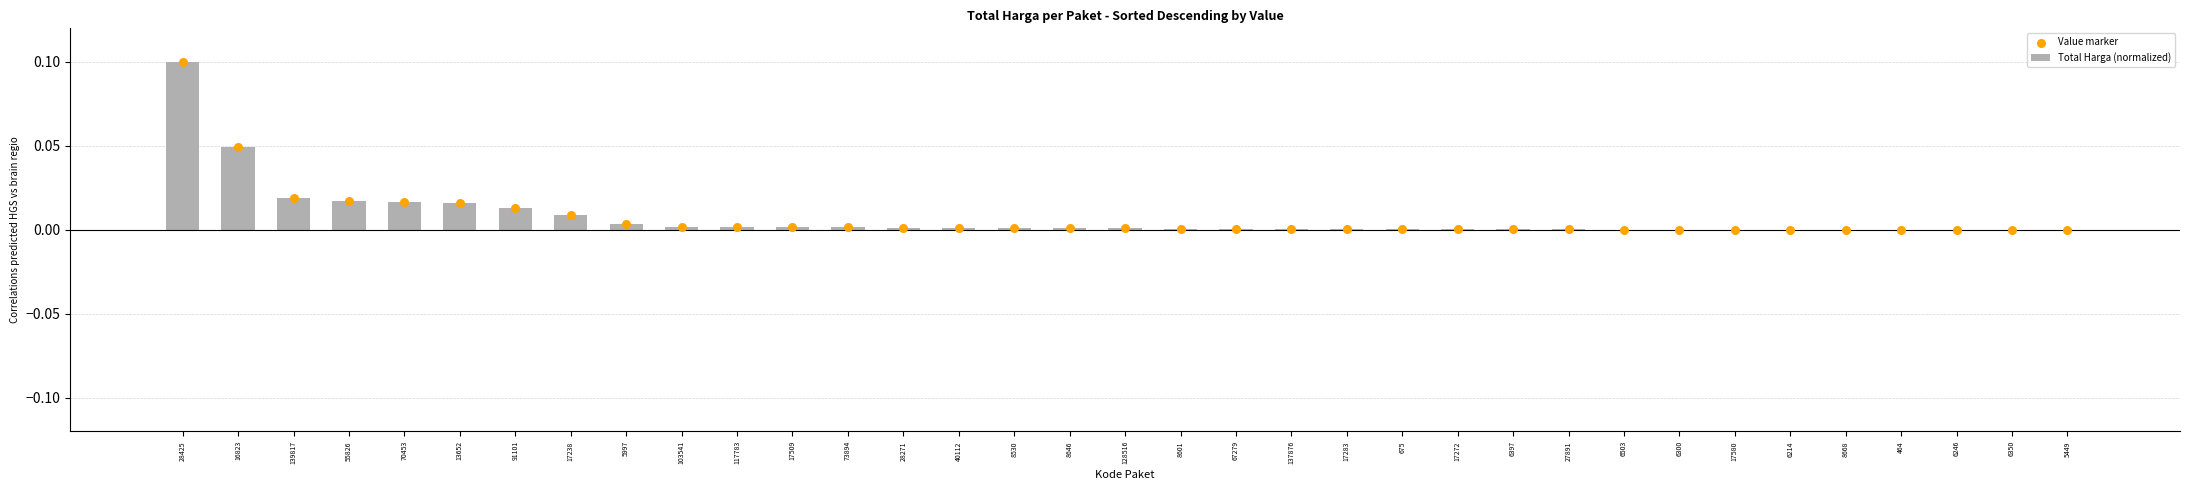

At how many categories does at least one series exceed 0?

35